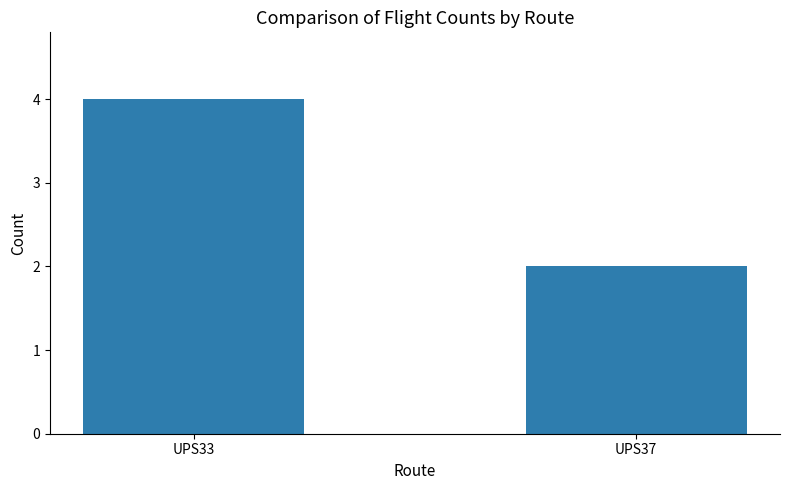

Between UPS37 and UPS33, which is larger?

UPS33